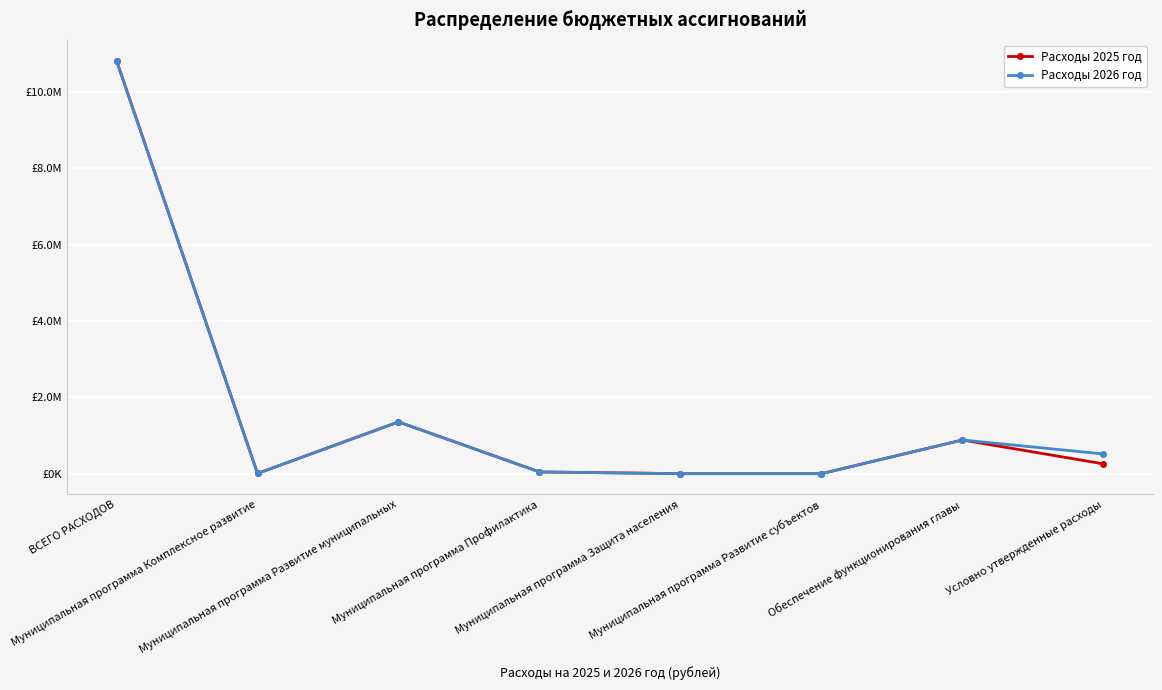

At which category does the chart reach its peak across all series?

ВСЕГО РАСХОДОВ